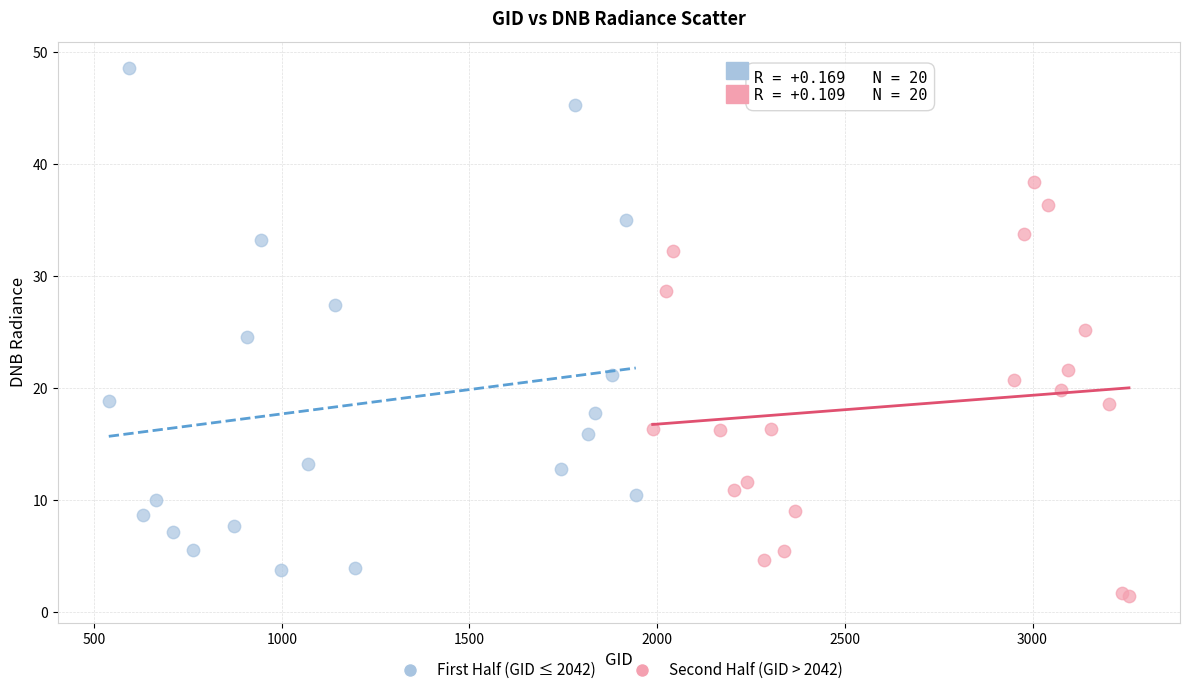

Which series contains the lowest Y value?

Second Half (GID > 2042)